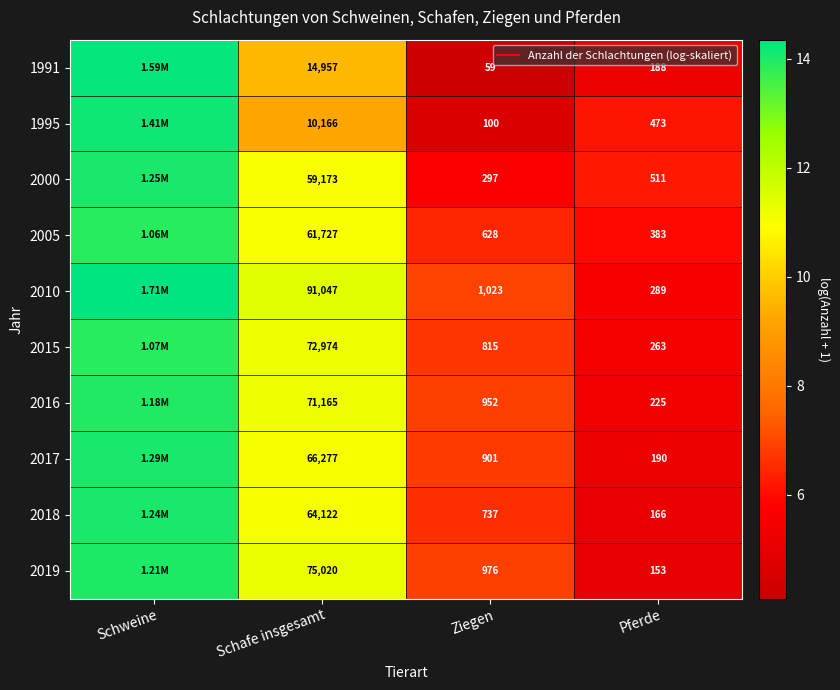

What is the average value of the 2016 series?

9.4